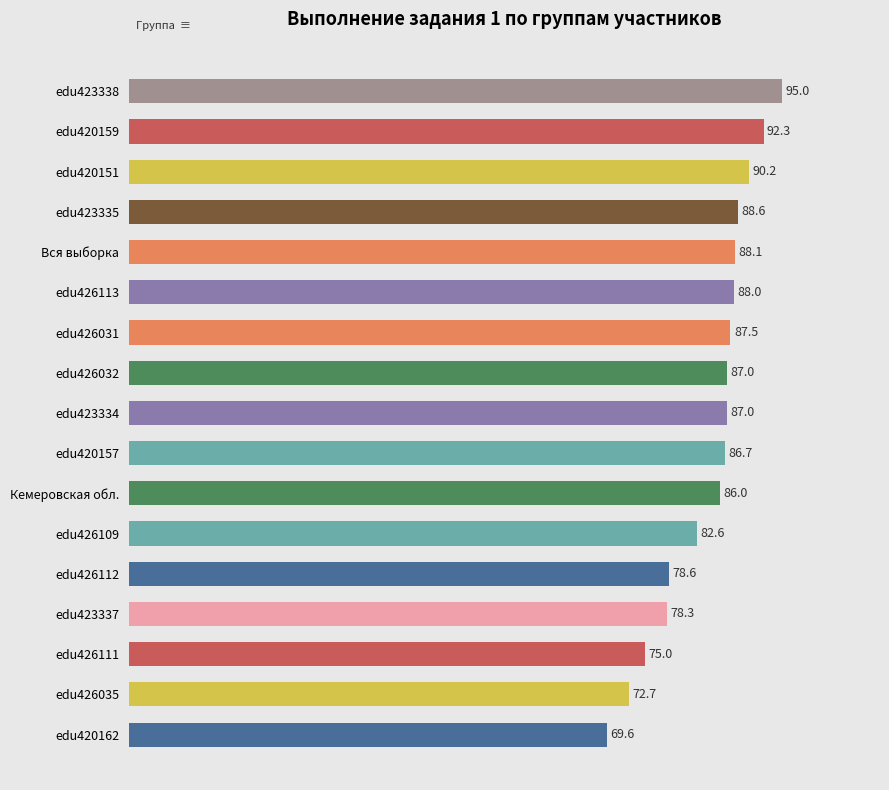

What is the smallest value displayed?

69.6